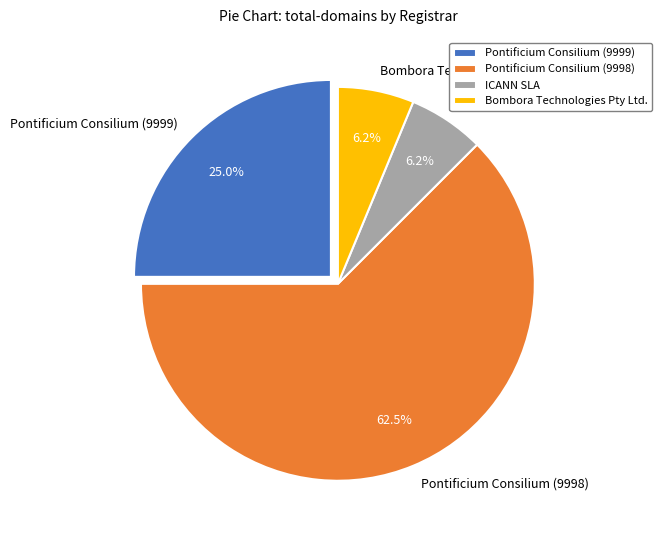

Does Bombora Technologies Pty Ltd. represent more than half of the total?

No